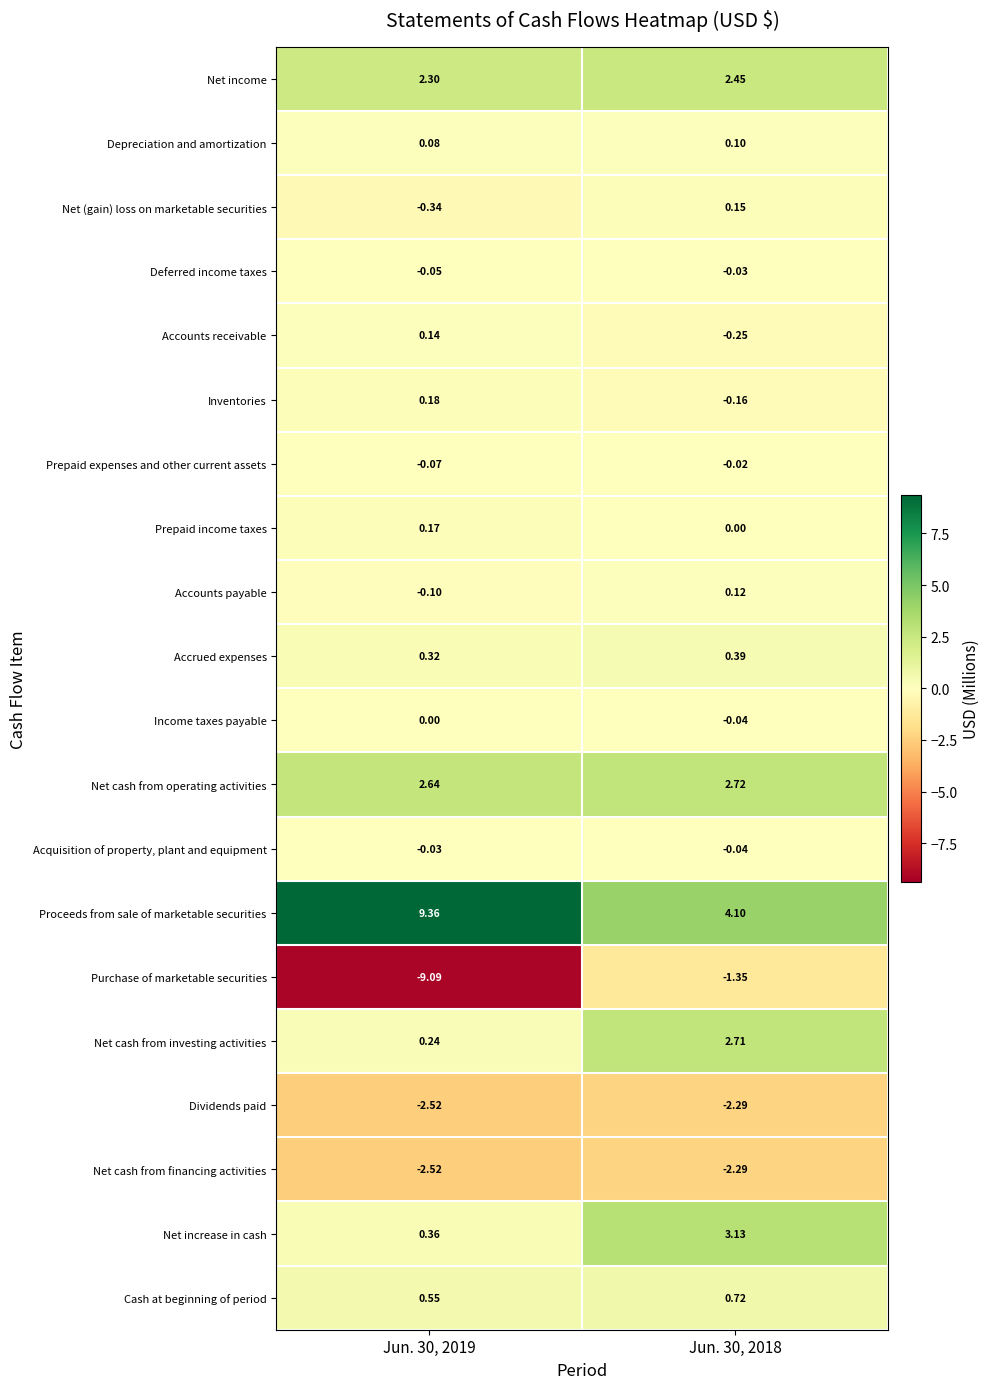

Which series changed the most between Jun. 30, 2019 and Jun. 30, 2018?

Purchase of marketable securities